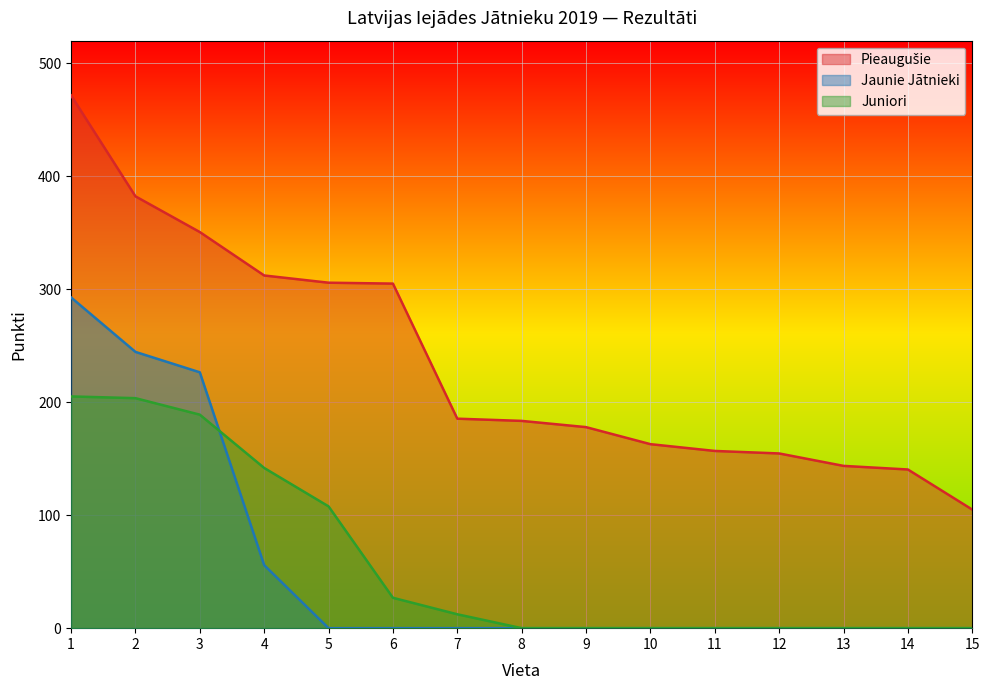

What is the difference between the Juniori values at 15 and 2?

203.6